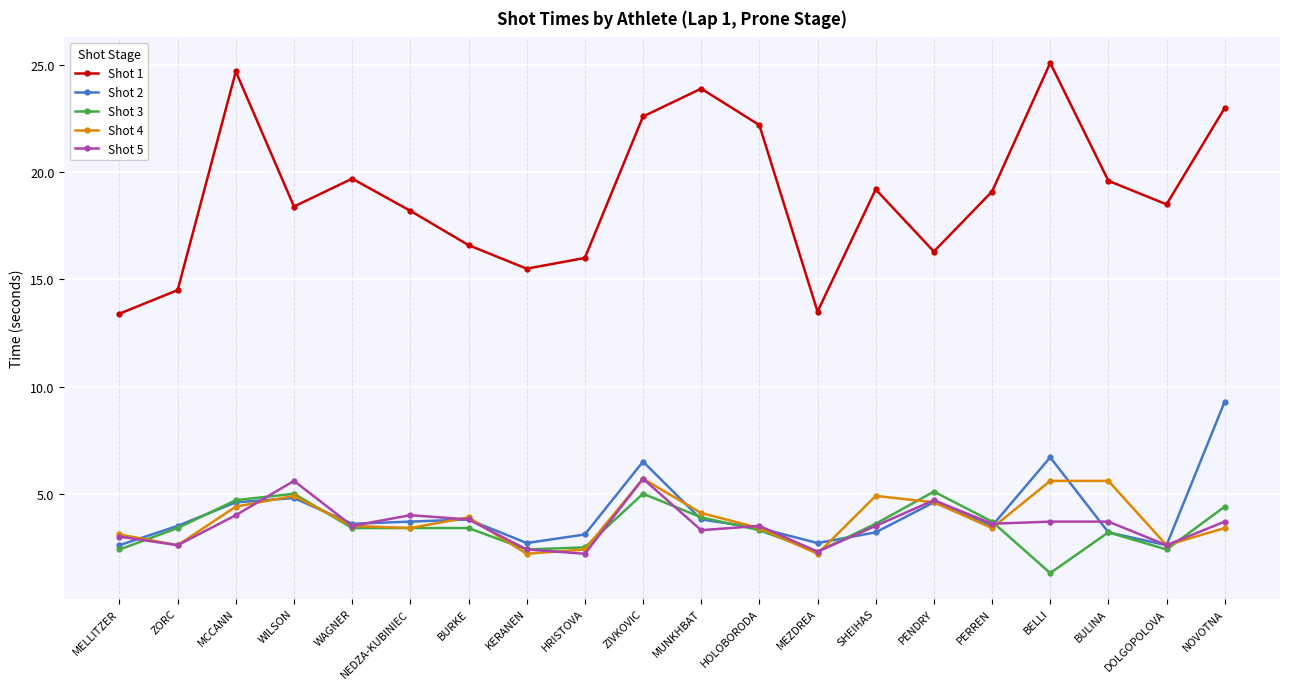

True or false: Shot 2 has a value of 4.4 at BULINA.

False